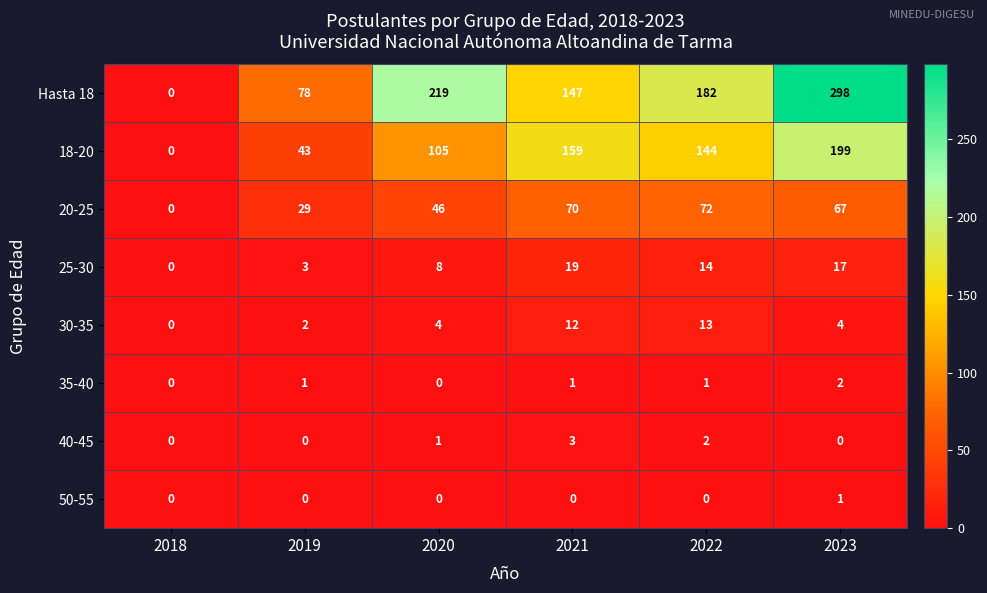

How many positive values does the 50-55 series have?

1